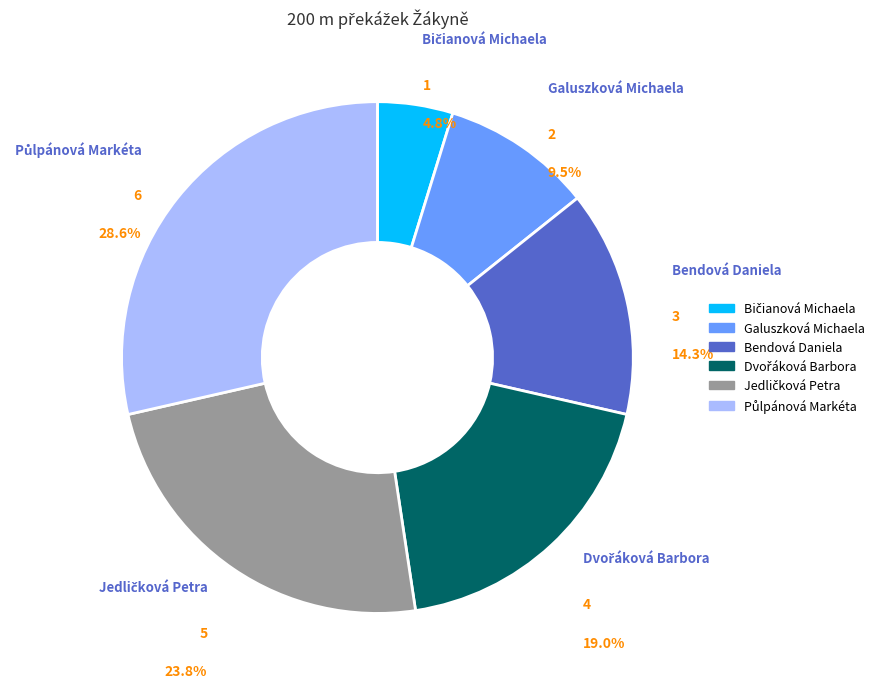

Does any single category account for the majority?

No